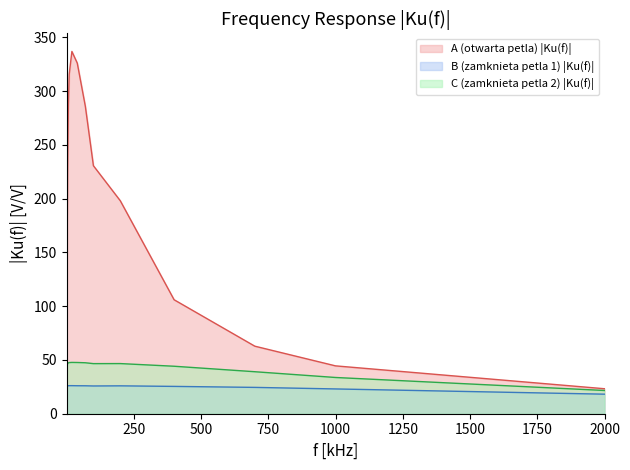

What is the difference between the maximum and minimum values in the C (zamknieta petla 2) |Ku(f)| series?

34.2